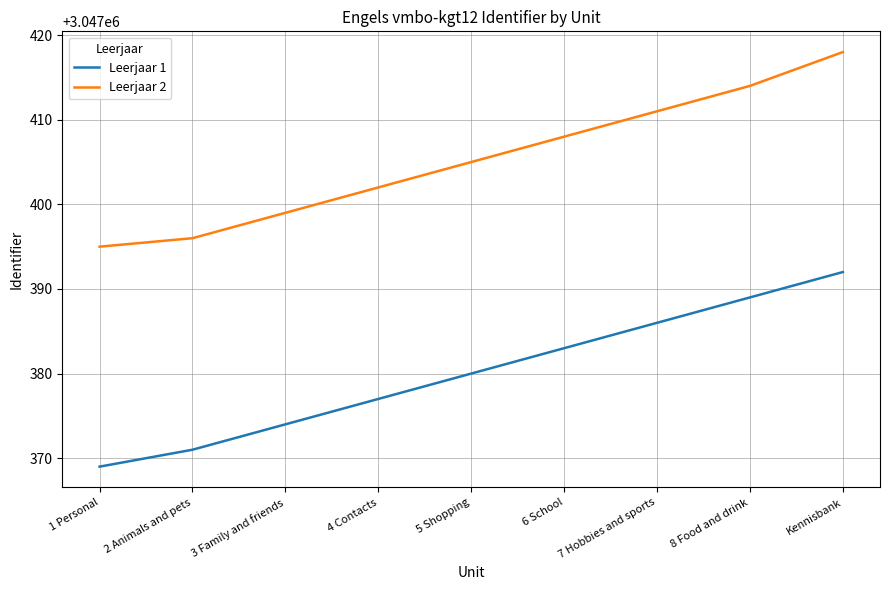

True or false: Leerjaar 2 has a value of 1516640 at 1 Personal.

False